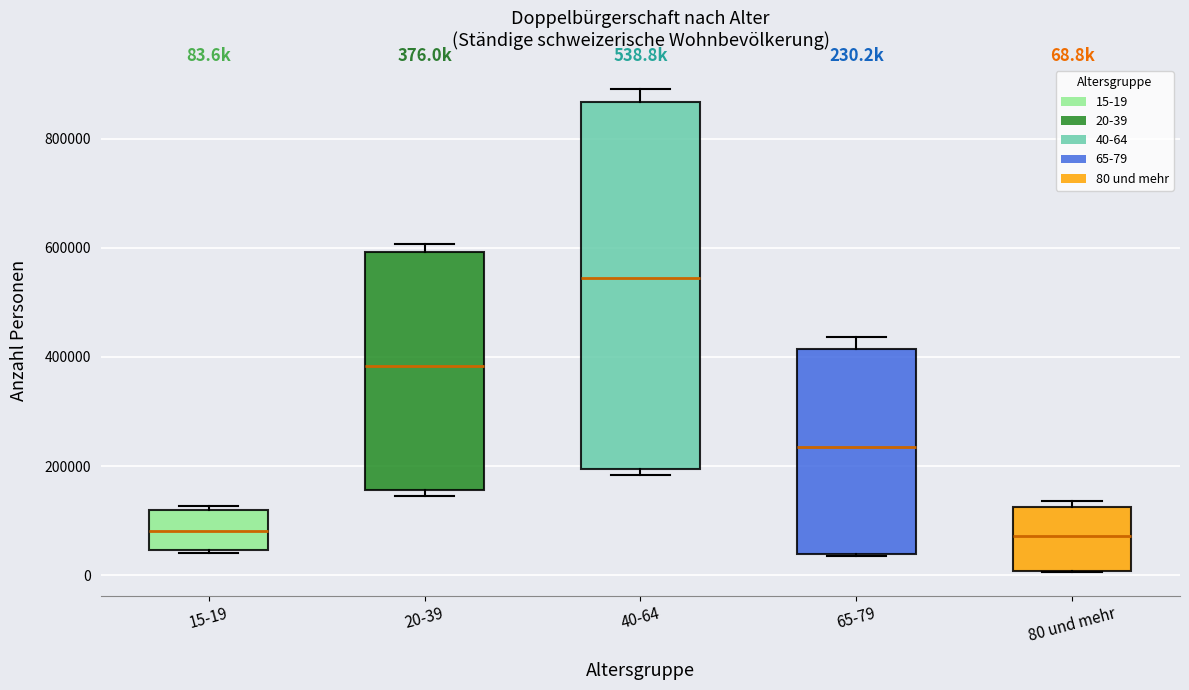

Which box is the tallest, from its lower edge to its upper edge?

40-64